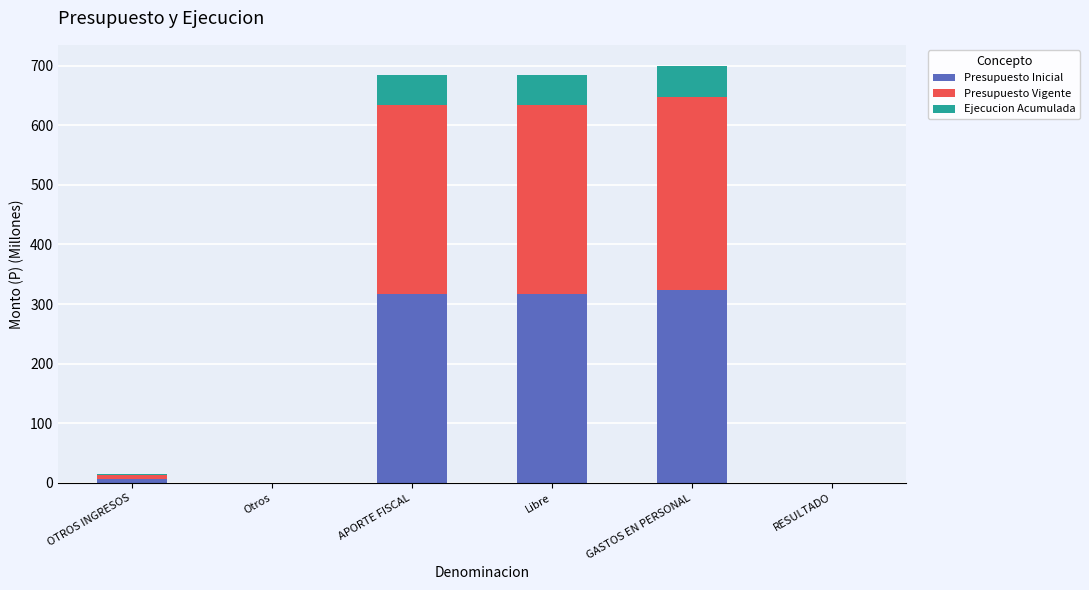

What is the total value across all series at GASTOS EN PERSONAL?

699.7